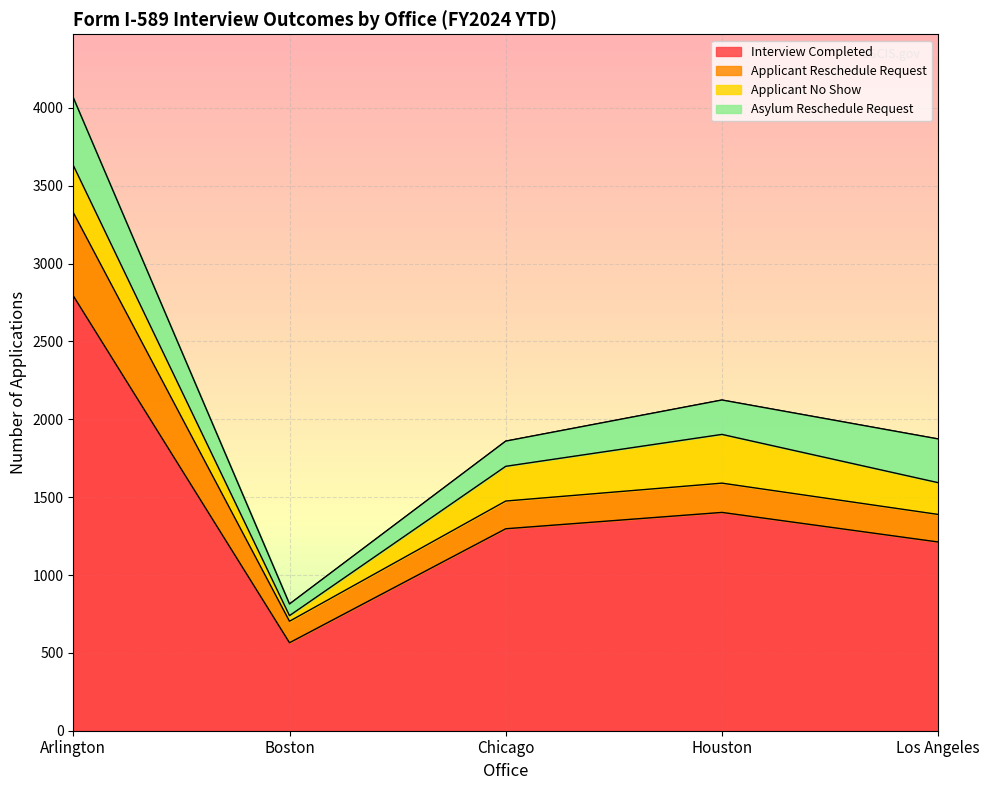

Does the chart display data point markers on the line(s)?

No